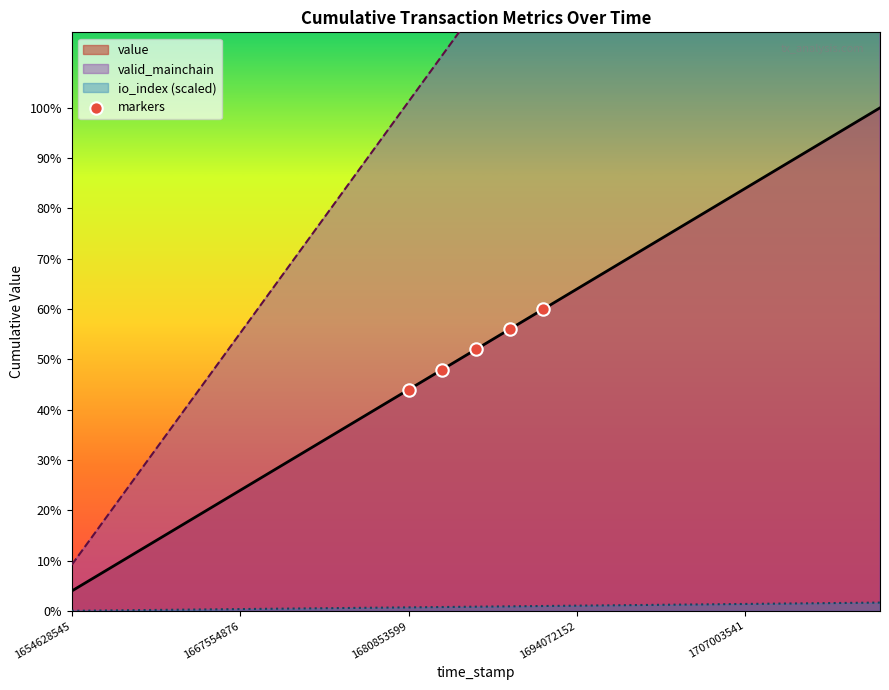

Between 1694072152 and 1667554876, which is larger?

1694072152